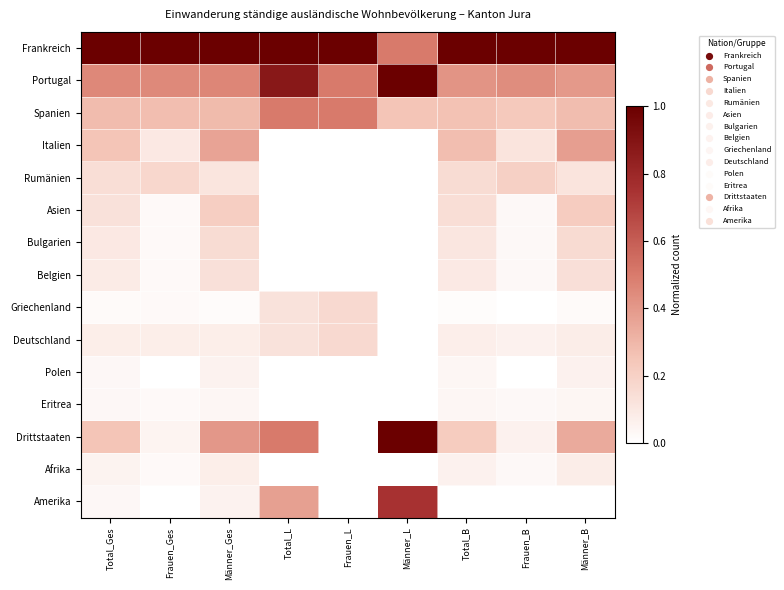

Which series has the widest spread of values?

Drittstaaten